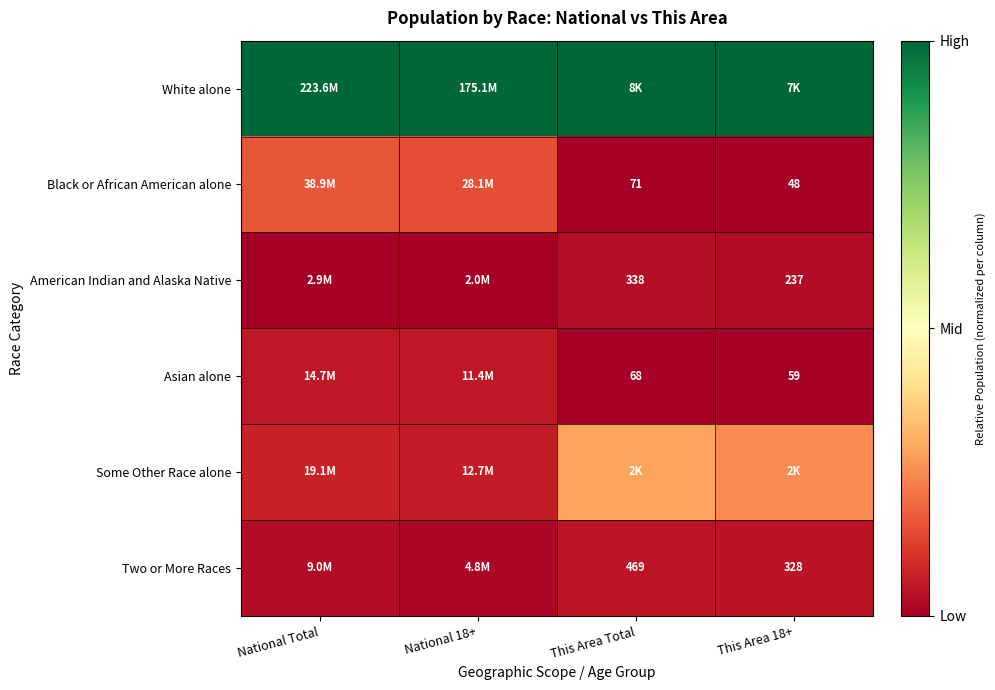

Which category has the lowest value across all series?

This Area 18+